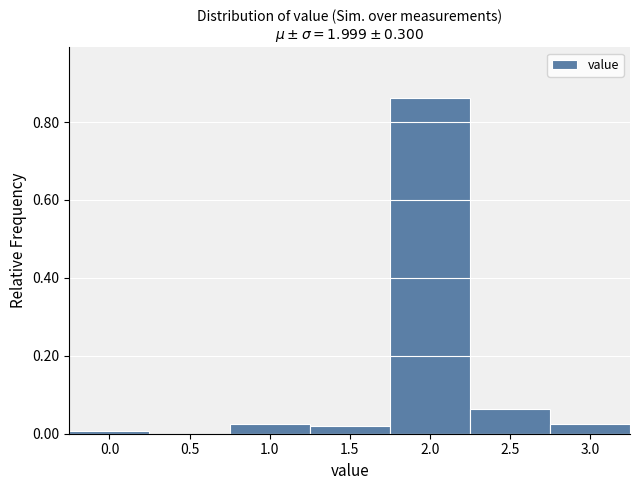

Over which range of the x-axis is the bar tallest?

1.75 to 2.25